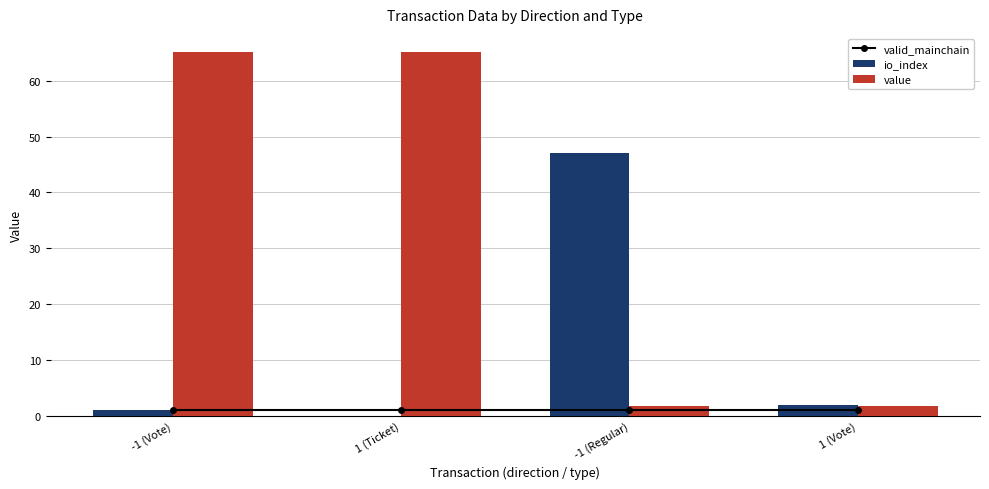

What are all the series names shown in the legend?

valid_mainchain, io_index, value